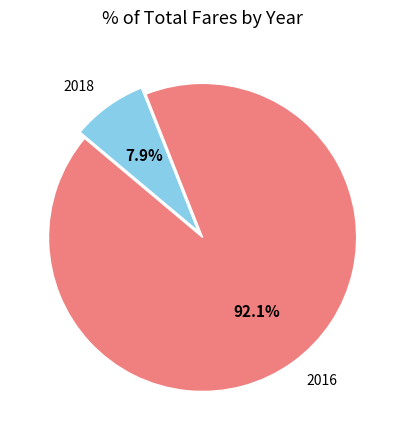

Rank the categories by value from lowest to highest.

2018, 2016